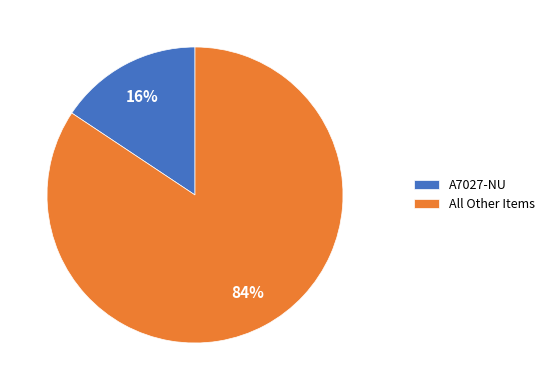

True or false: A7027-NU accounts for 7% of the total.

False